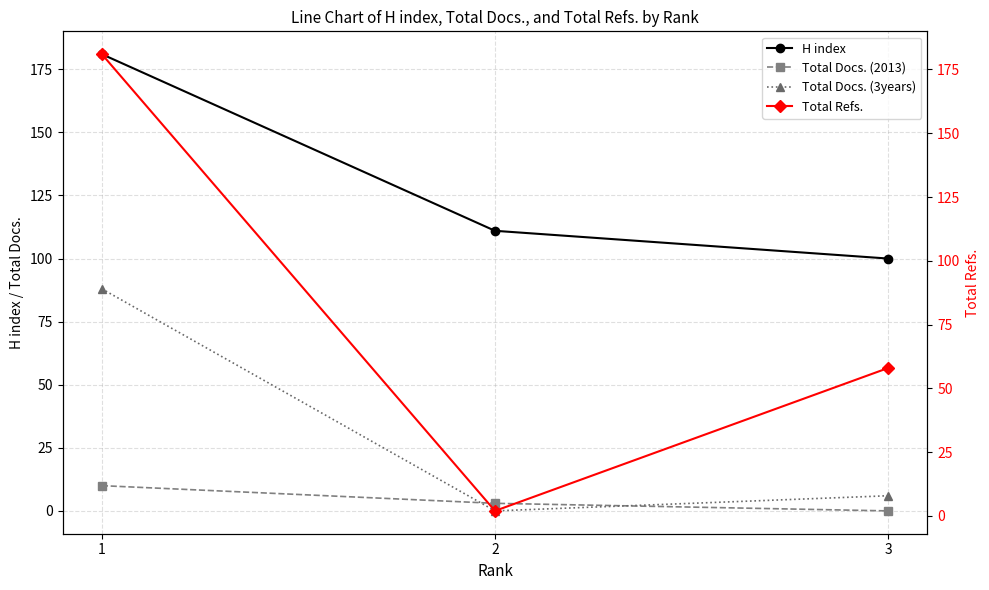

Reading left to right, transcribe all the data shown in this chart.

H index: 181	111	100
Total Docs. (2013): 10	3	0
Total Docs. (3years): 88	0	6
Total Refs.: 181	2	58